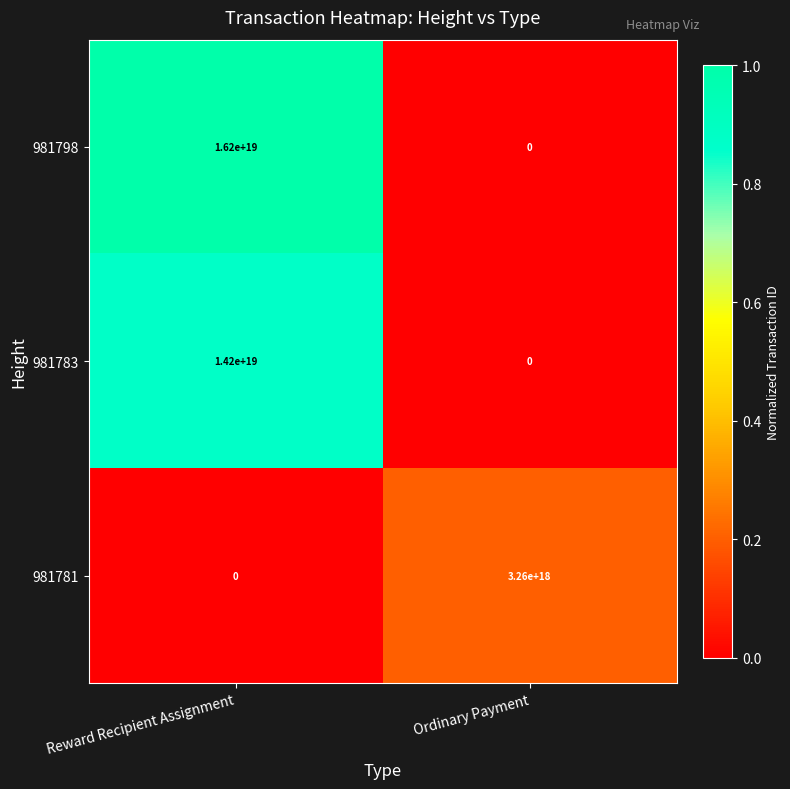

At how many categories does at least one series exceed 0?

2